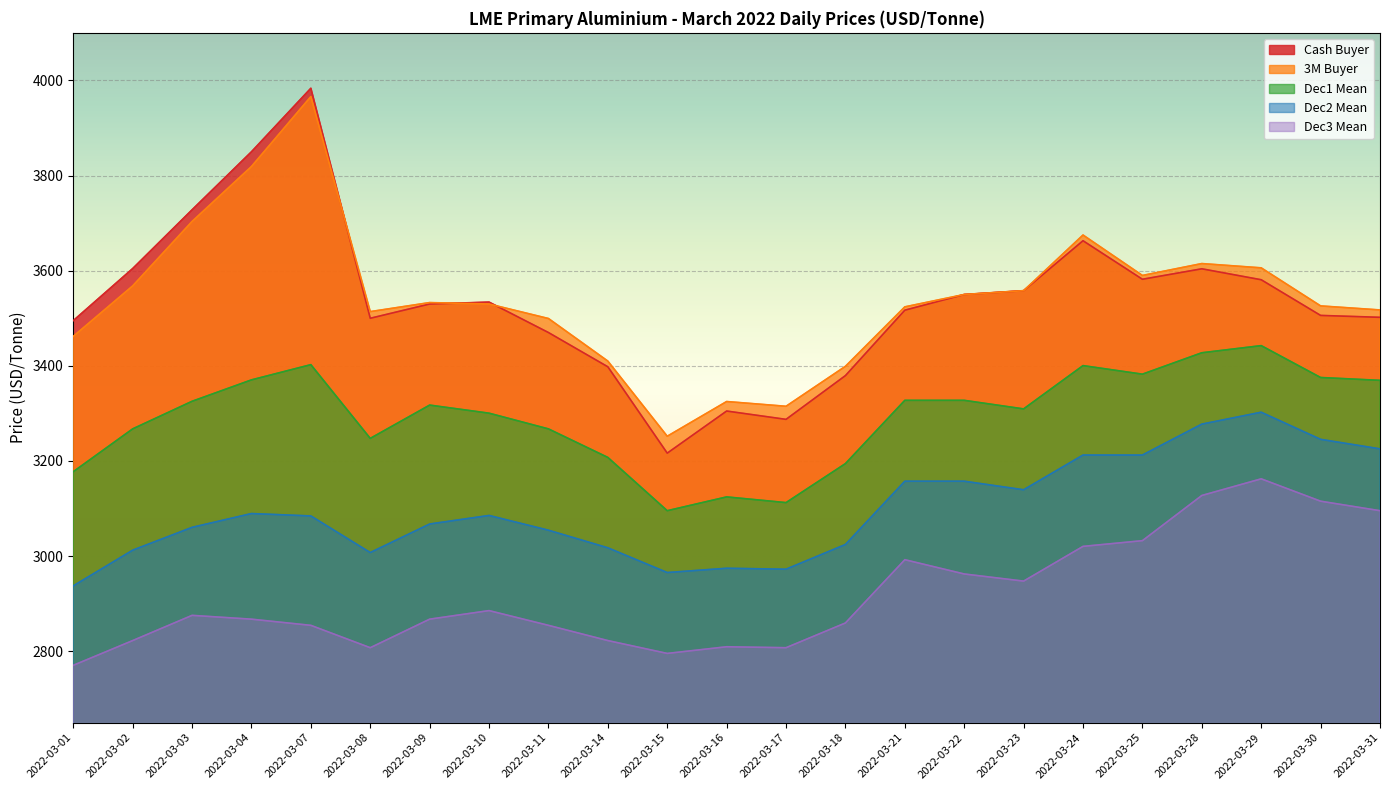

The 3M Buyer series shows 3399.0 at 2022-03-18. True or false?

True